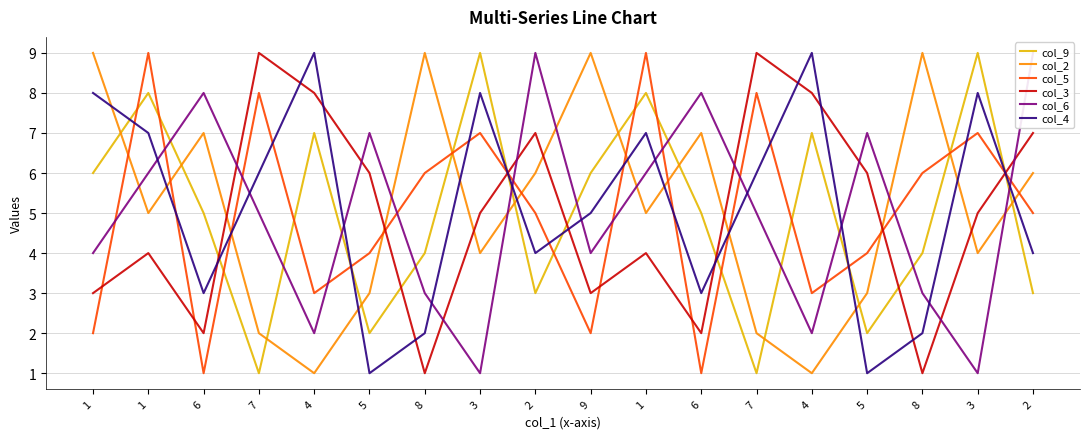

Between which two adjacent categories do col_9 and col_2 first intersect?

1 and 1